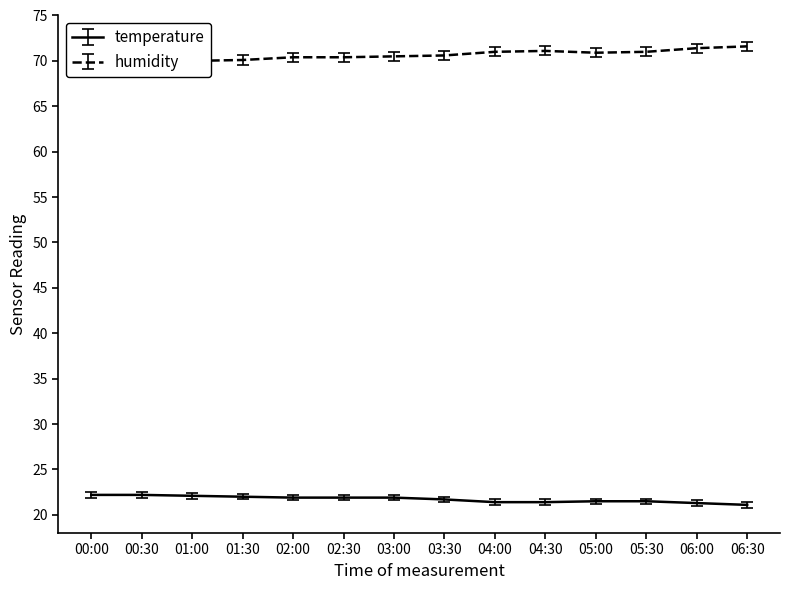

True or false: temperature and humidity cross at least once.

False